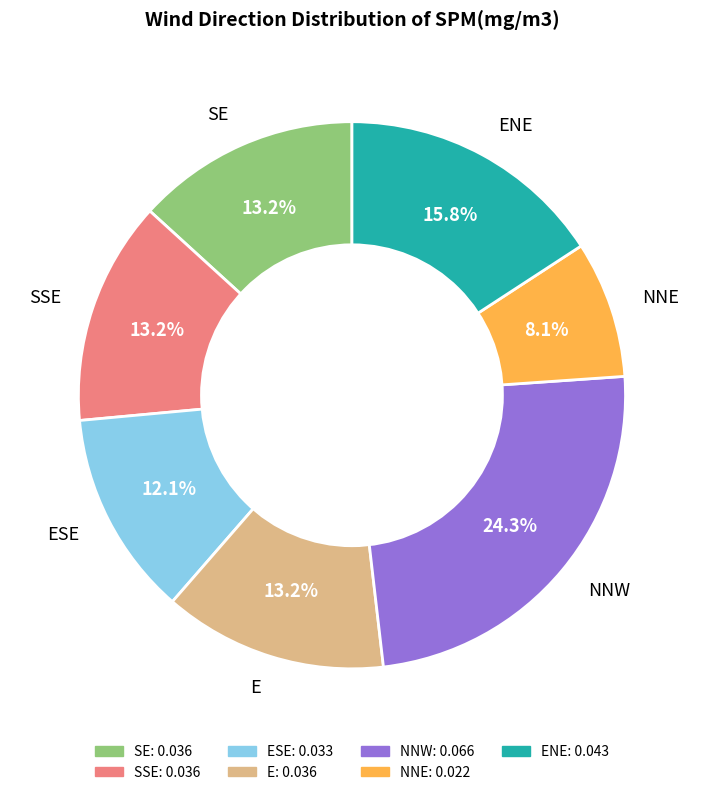

Which slice is the smallest?

NNE